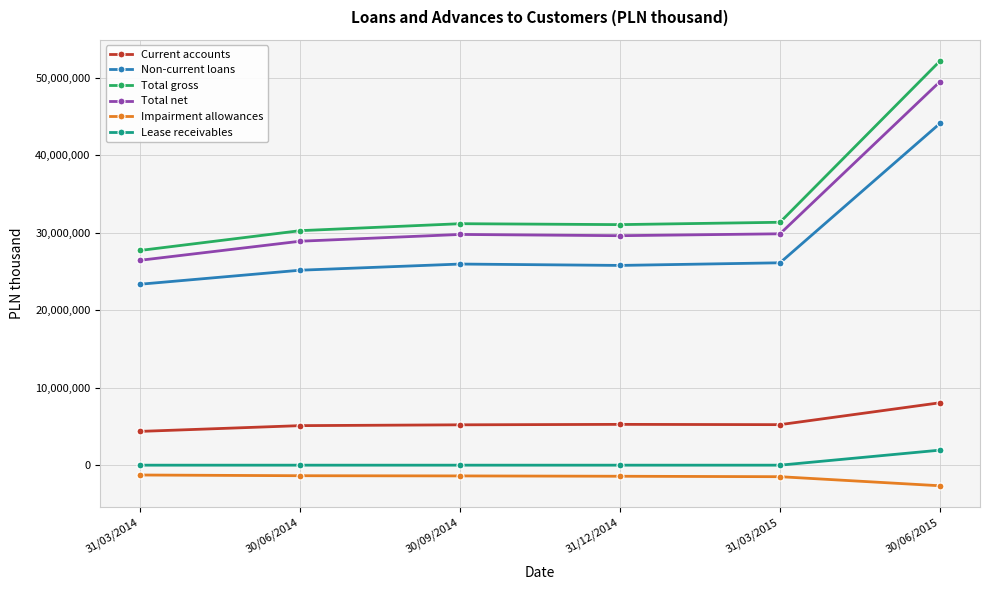

True or false: Non-current loans and Impairment allowances intersect in this chart.

False